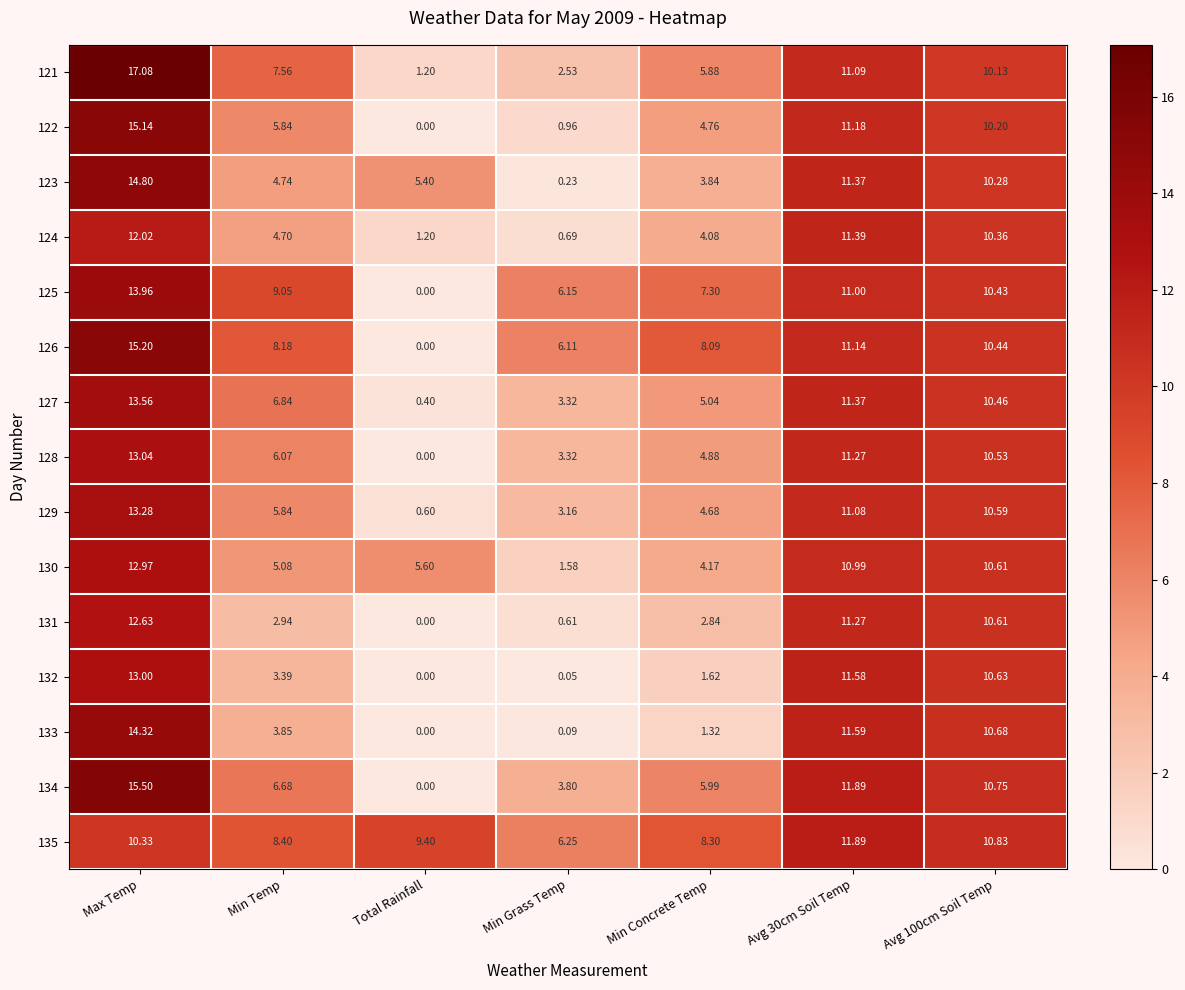

How many values in the 135 series exceed 9?

4